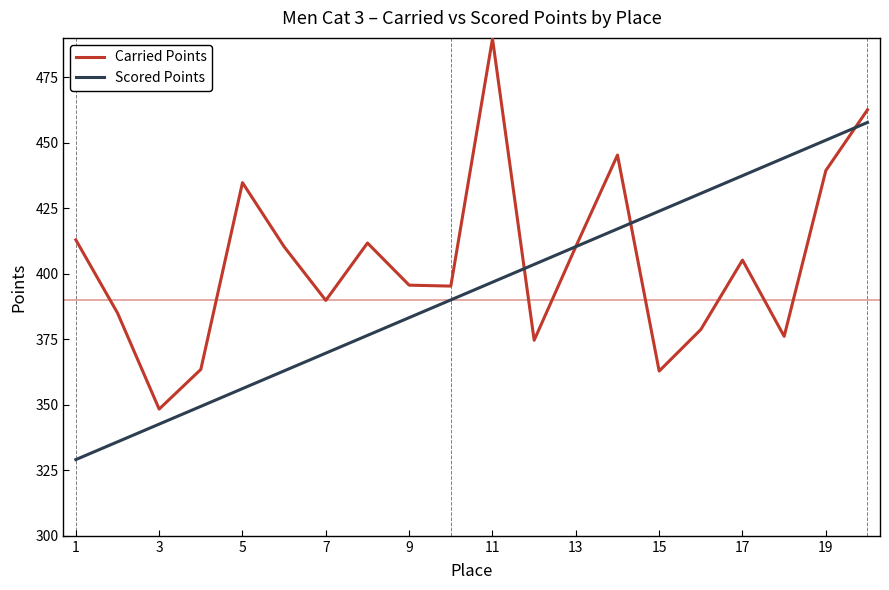

Rank the series by their average value, from highest to lowest.

Carried Points, Scored Points